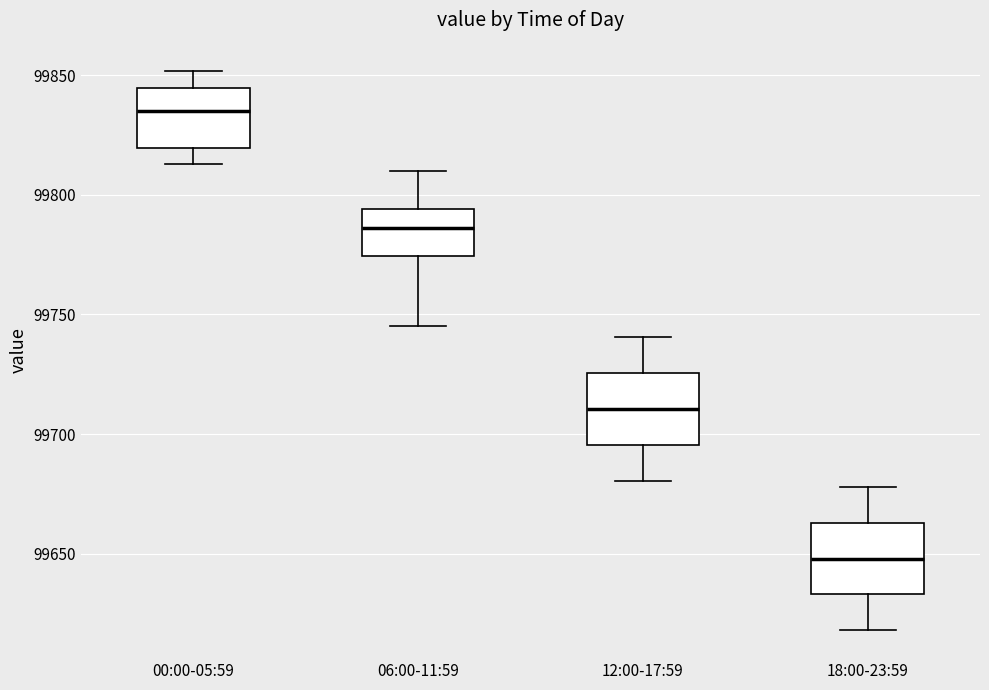

Which box's median line is the lowest?

18:00-23:59